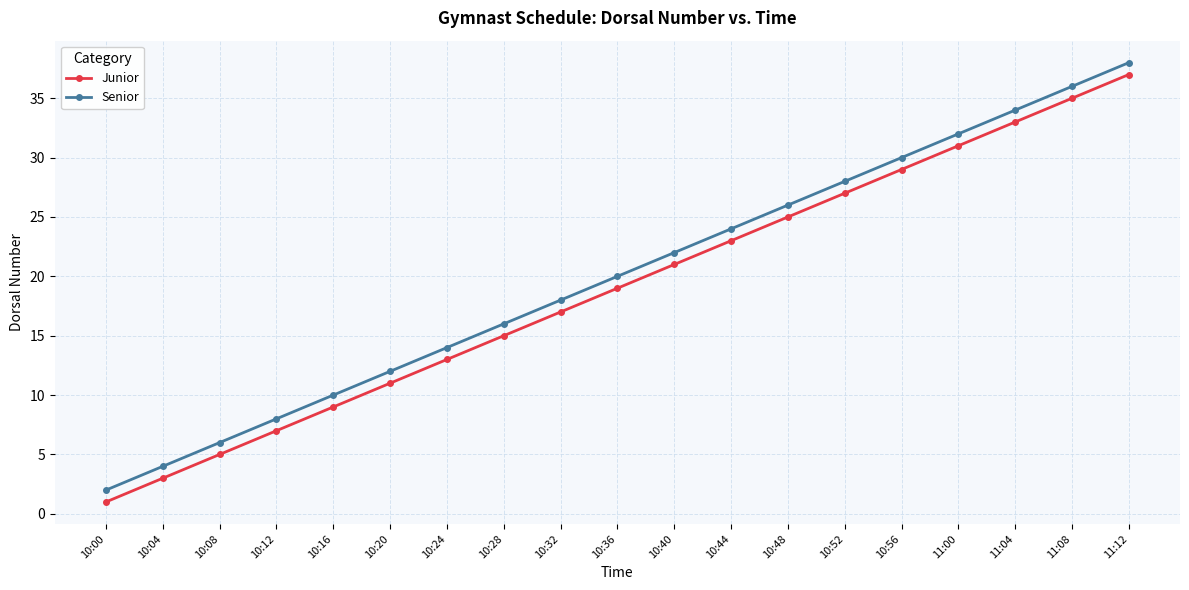

Reading right to left, transcribe all the data shown in this chart.

Junior: 11:12=37	11:08=35	11:04=33	11:00=31	10:56=29	10:52=27	10:48=25	10:44=23	10:40=21	10:36=19	10:32=17	10:28=15	10:24=13	10:20=11	10:16=9	10:12=7	10:08=5	10:04=3	10:00=1
Senior: 11:12=38	11:08=36	11:04=34	11:00=32	10:56=30	10:52=28	10:48=26	10:44=24	10:40=22	10:36=20	10:32=18	10:28=16	10:24=14	10:20=12	10:16=10	10:12=8	10:08=6	10:04=4	10:00=2